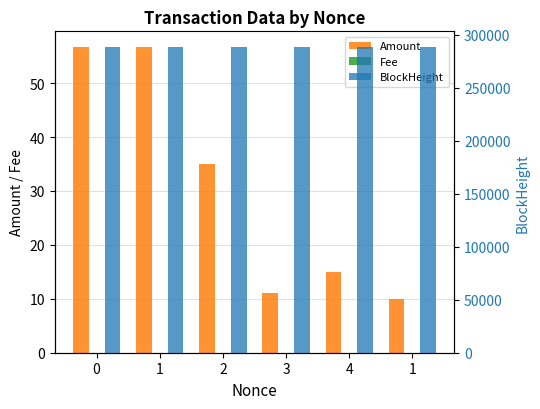

Reading left to right, transcribe all the data shown in this chart.

Amount: 0=56.8	1=56.8	2=35.0	3=11.0	4=15.0	1=10.0
Fee: 0=0.0	1=0.0	2=0.0	3=0.0	4=0.0	1=0.0
BlockHeight: 0=288883.0	1=288877.0	2=288774.0	3=288763.0	4=288761.0	1=288740.0